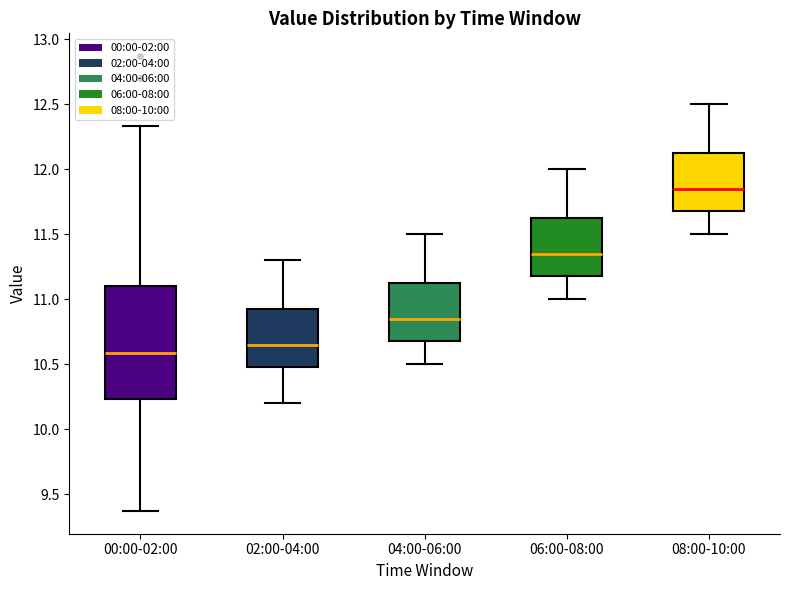

Where does the upper whisker of the box for 02:00-04:00 end on the y-axis? The values are not printed on the chart, so give them approximately, as read against the axis.

11.30